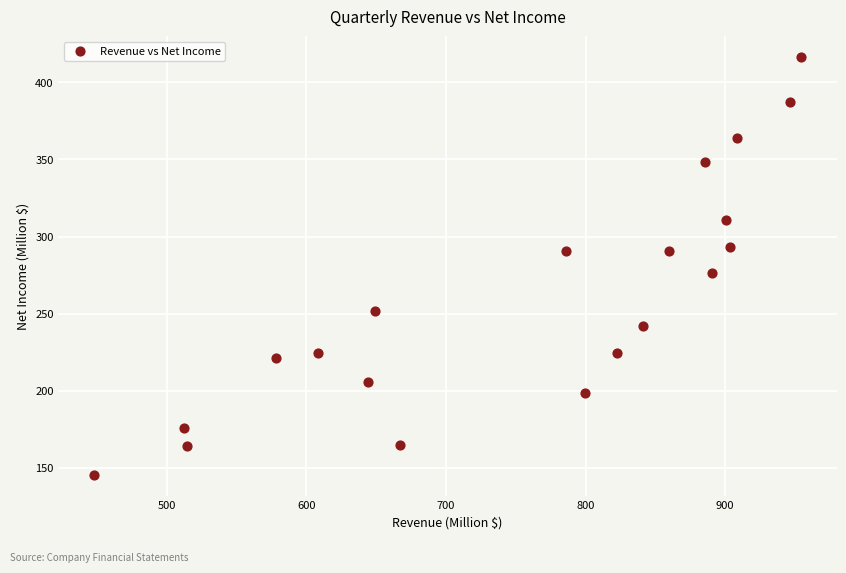

What Y value in the scatter plot is closest to 280?

276.1